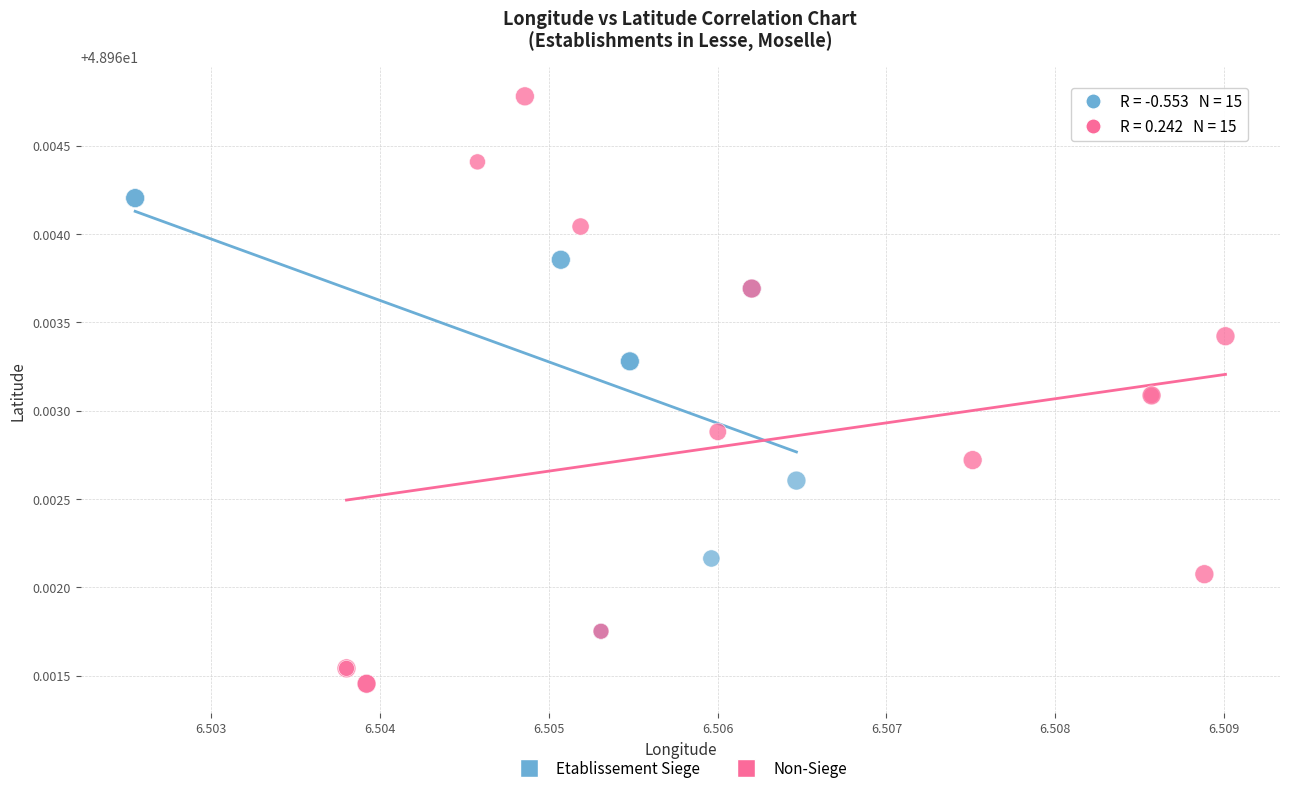

Which series contains the highest Y value?

Non-Siege